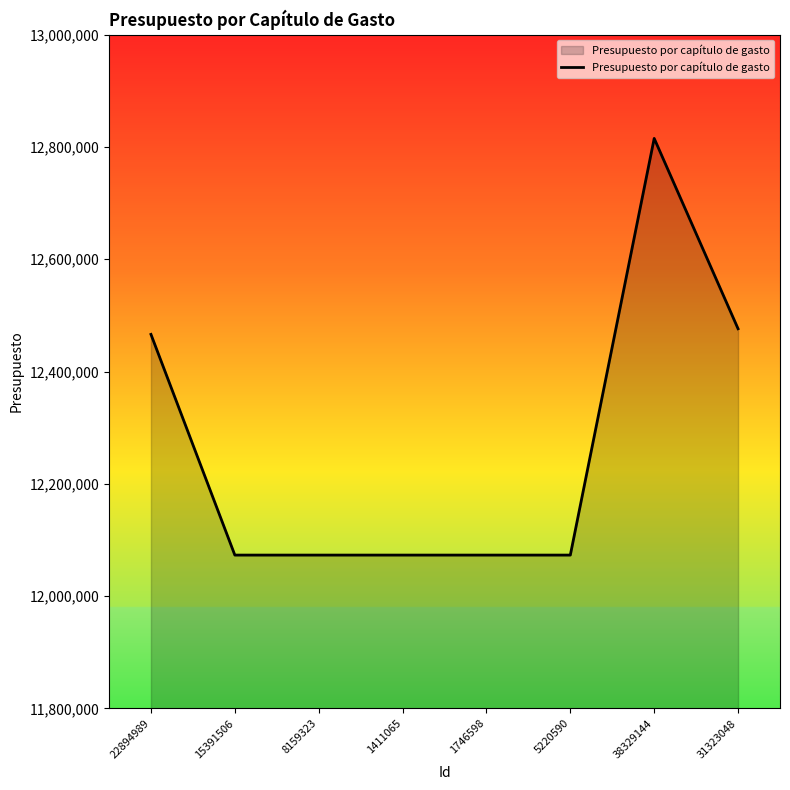

What position from the left is 1411065?

4